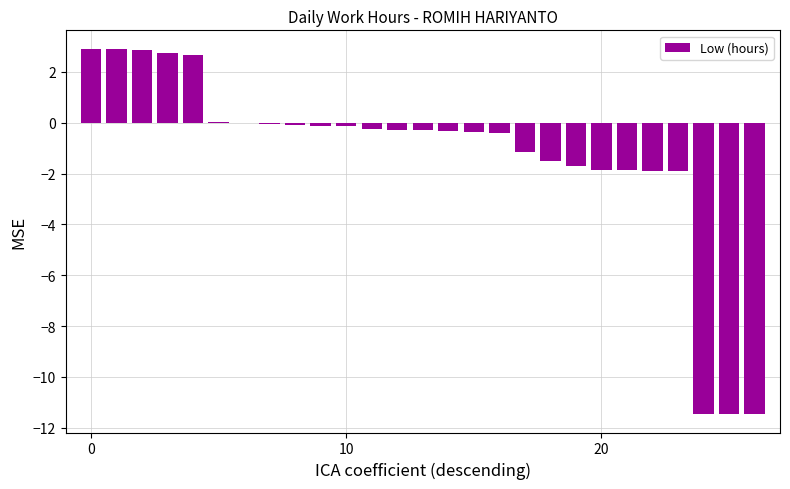

What is the sum of all values?

-34.4